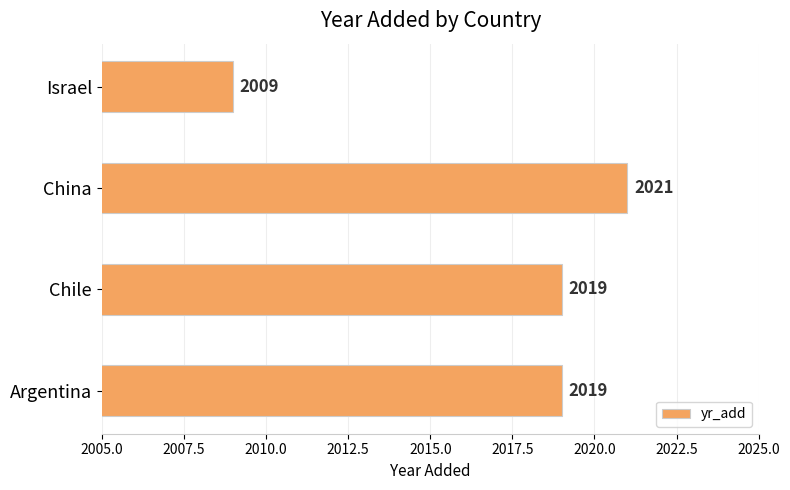

What is the sum of all values?

8068